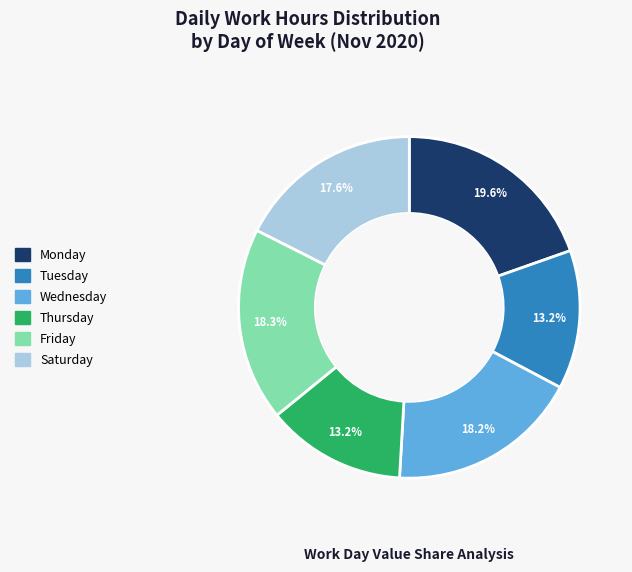

Is there a majority slice in this chart?

No